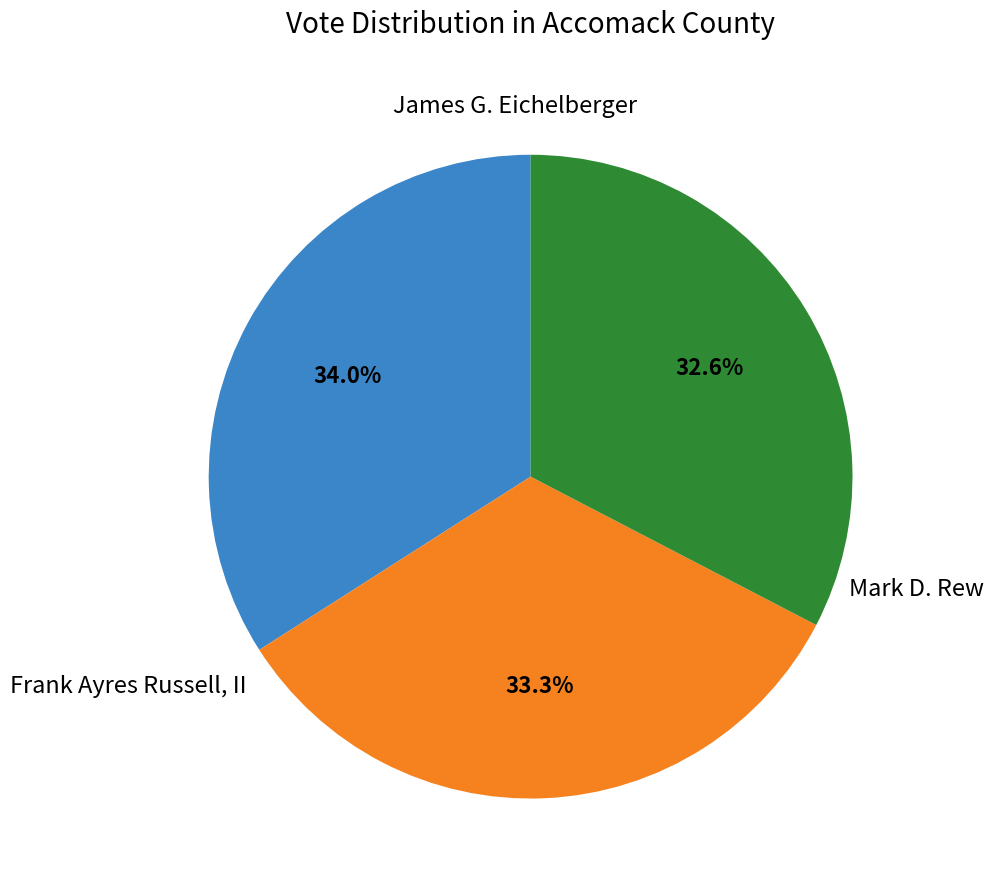

Is there a majority slice in this chart?

No